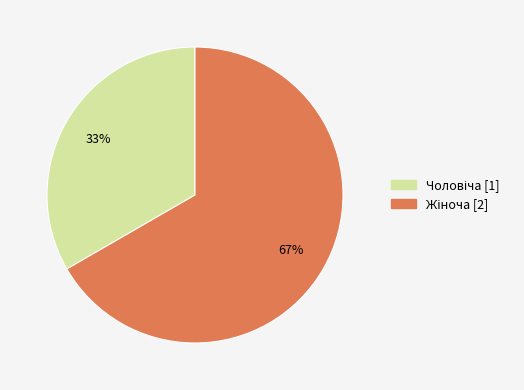

Is there a majority slice in this chart?

Yes